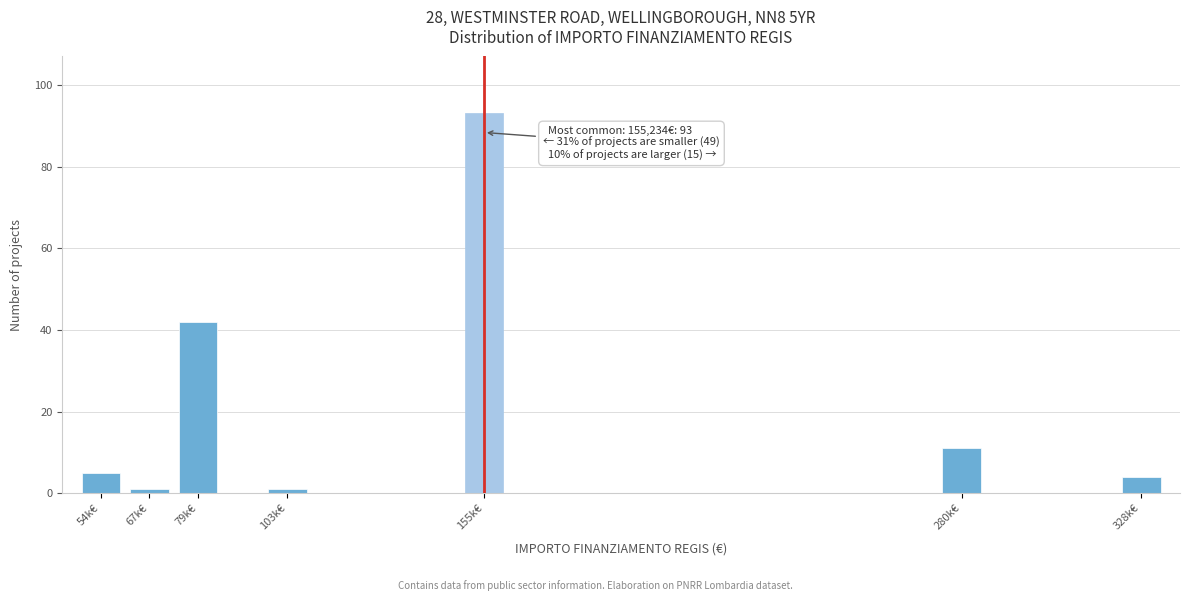

Reading left to right, what are all the values shown in this chart?

5	1	42	1	93	11	4